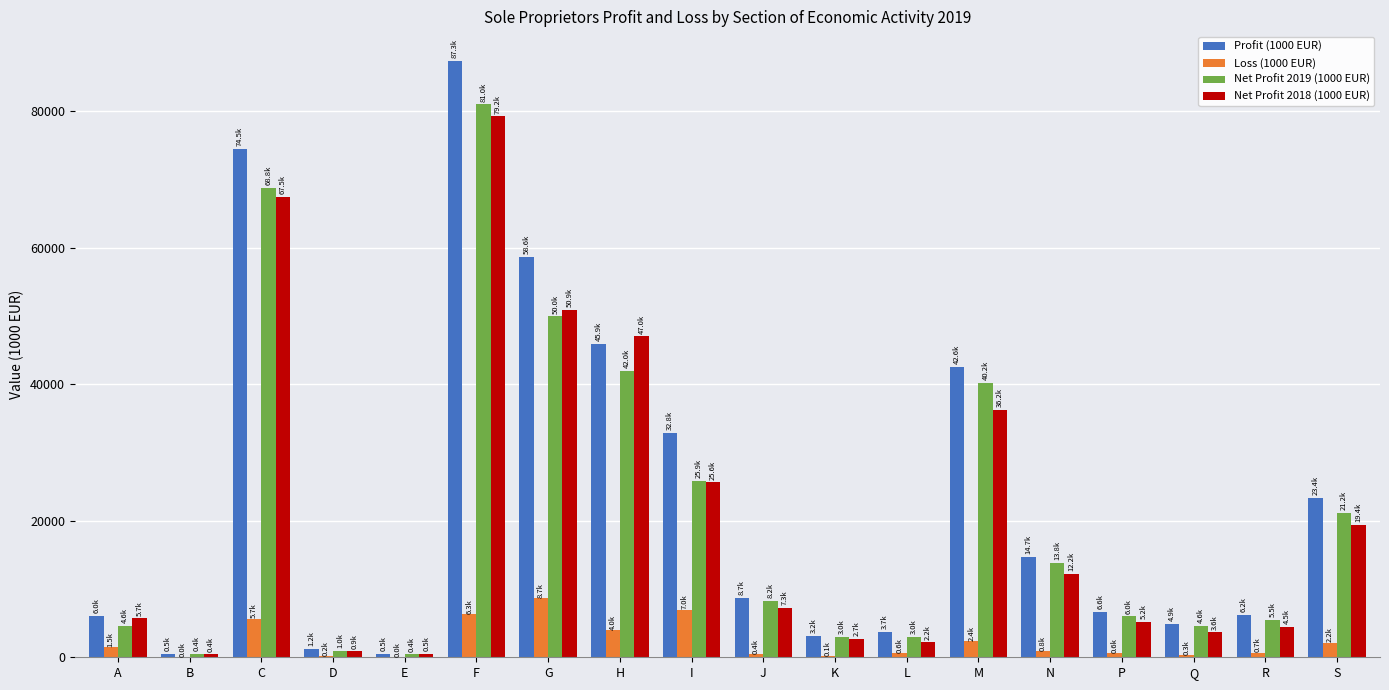

What is the average value of the Net Profit 2019 (1000 EUR) series?

21091.7